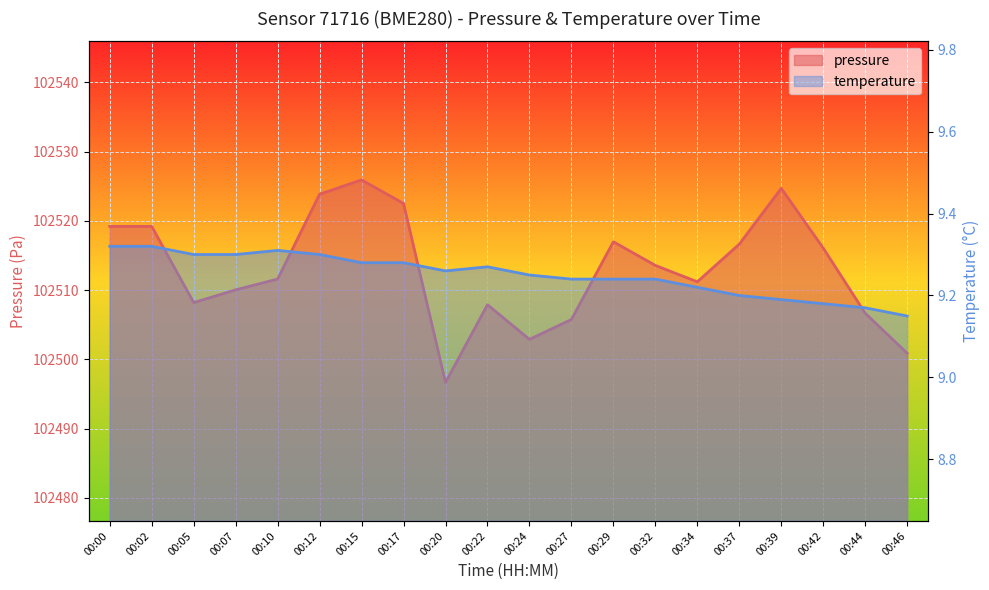

What is the difference between the pressure values at 00:27 and 00:37?

10.9